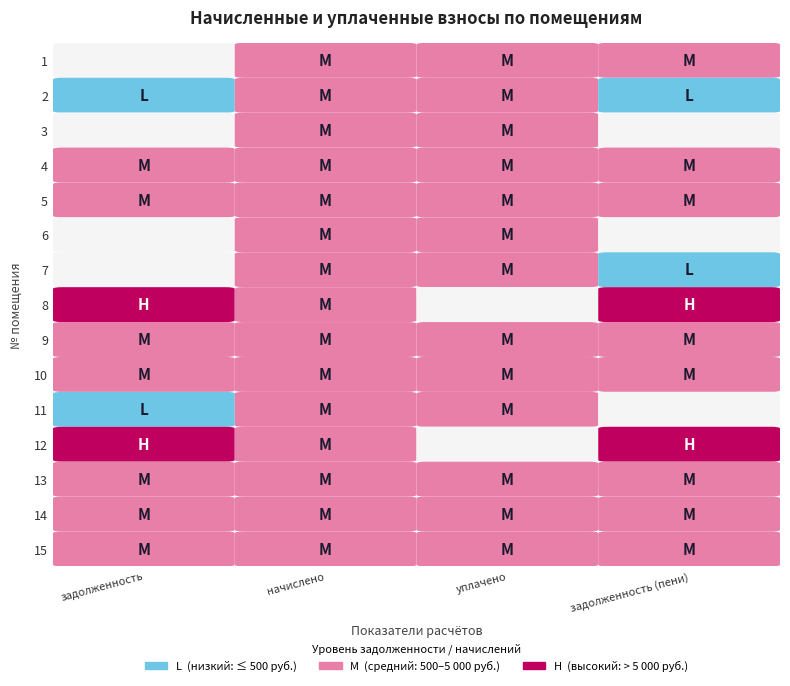

How many values in the 8 series are below 116979?

2